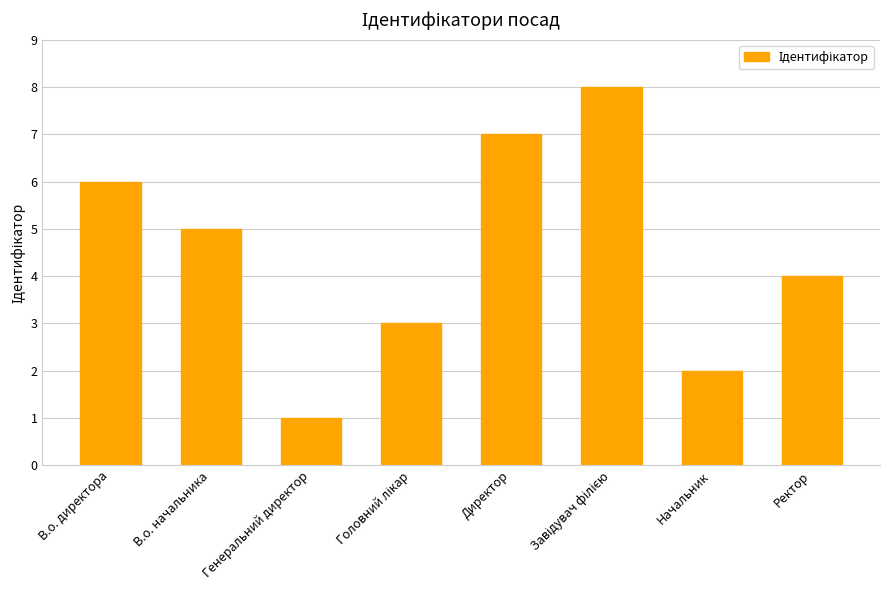

What is the sum of all values?

36